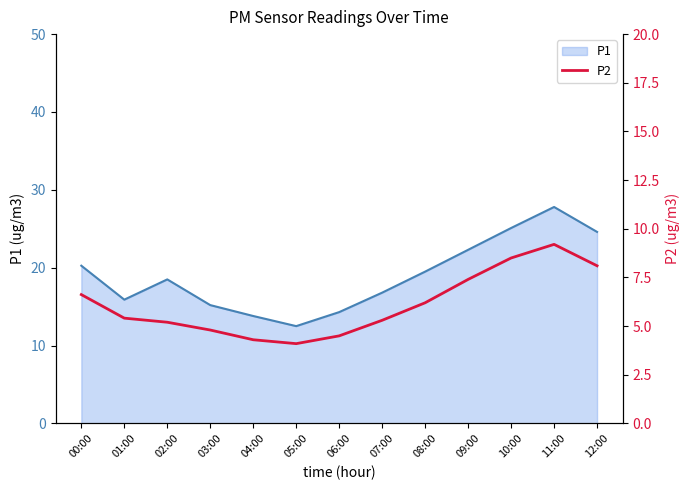

How many interior local peaks does the P1 series have?

2